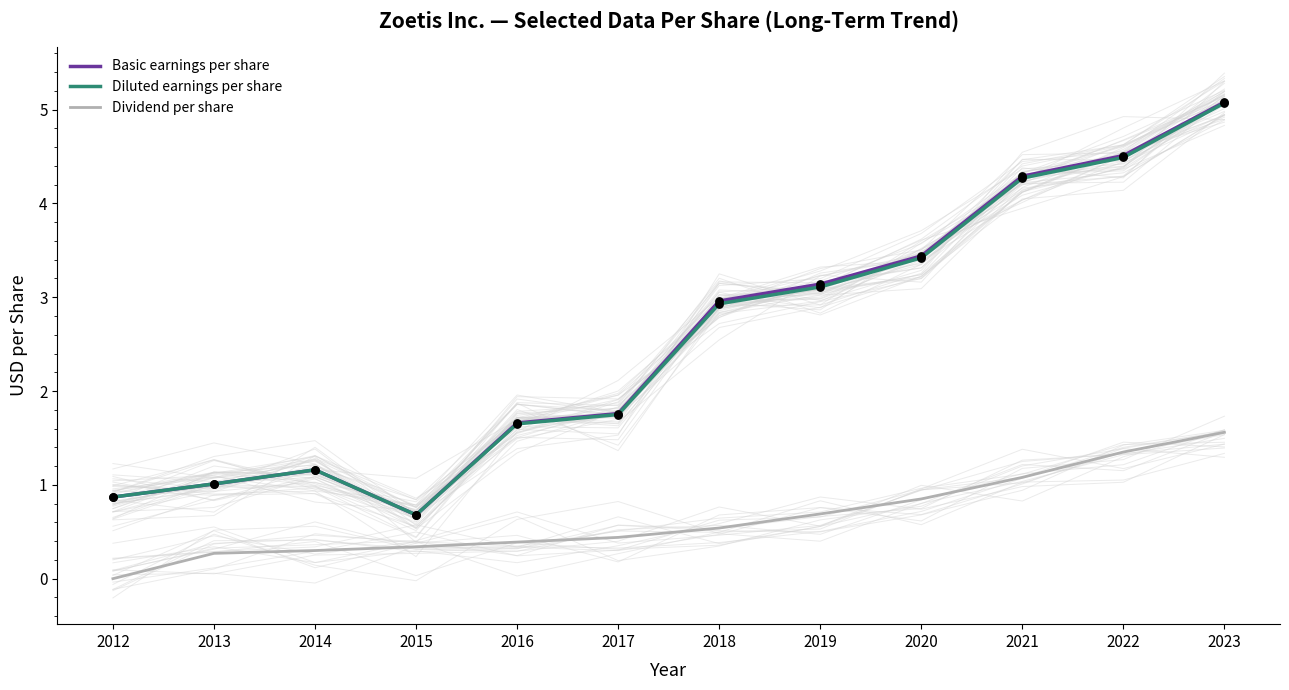

At which category is the sum across all series the highest?

2023